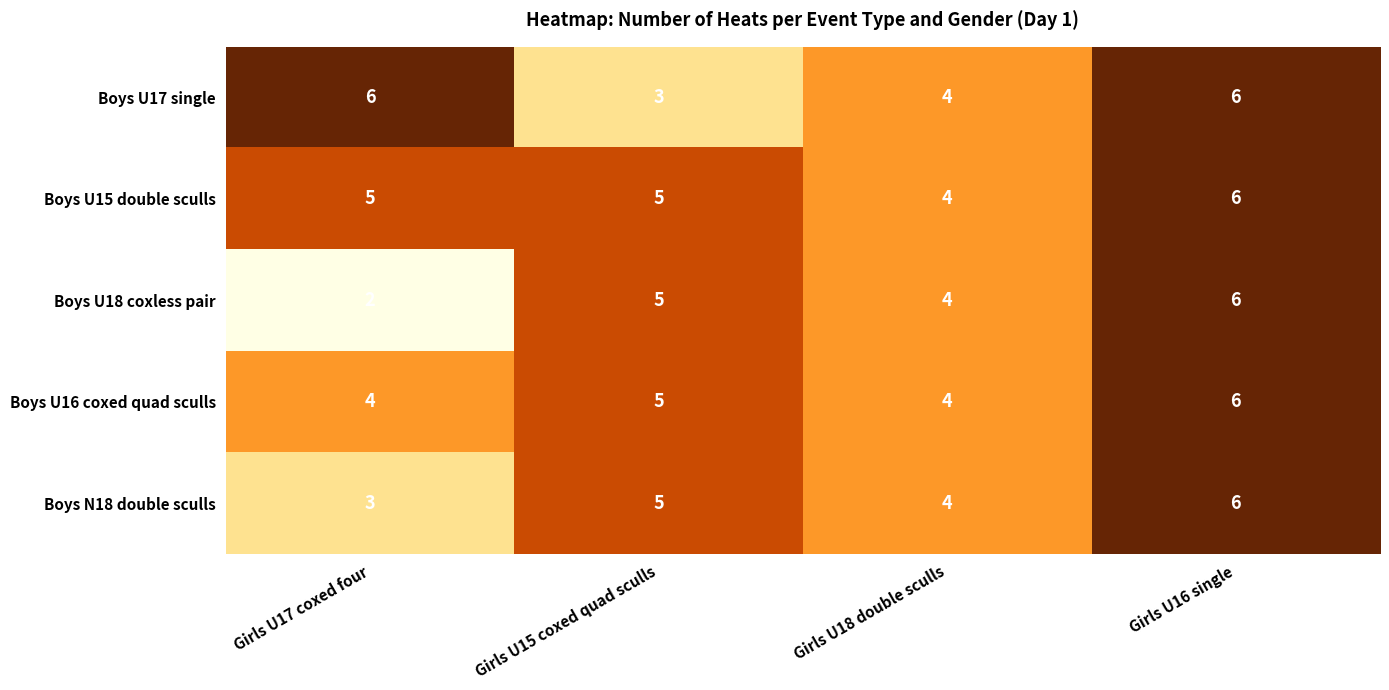

The value of Boys U15 double sculls at Girls U17 coxed four is 5. True or false?

True